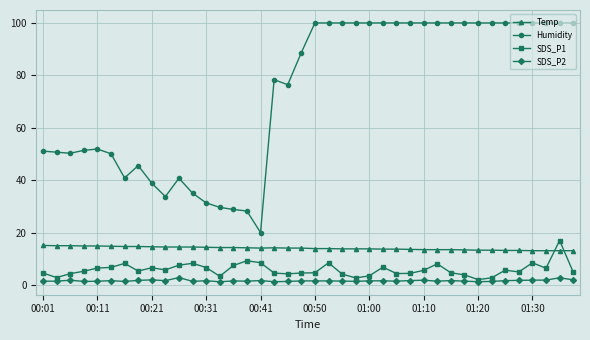

True or false: SDS_P1 has more than 1 interior local peaks.

True